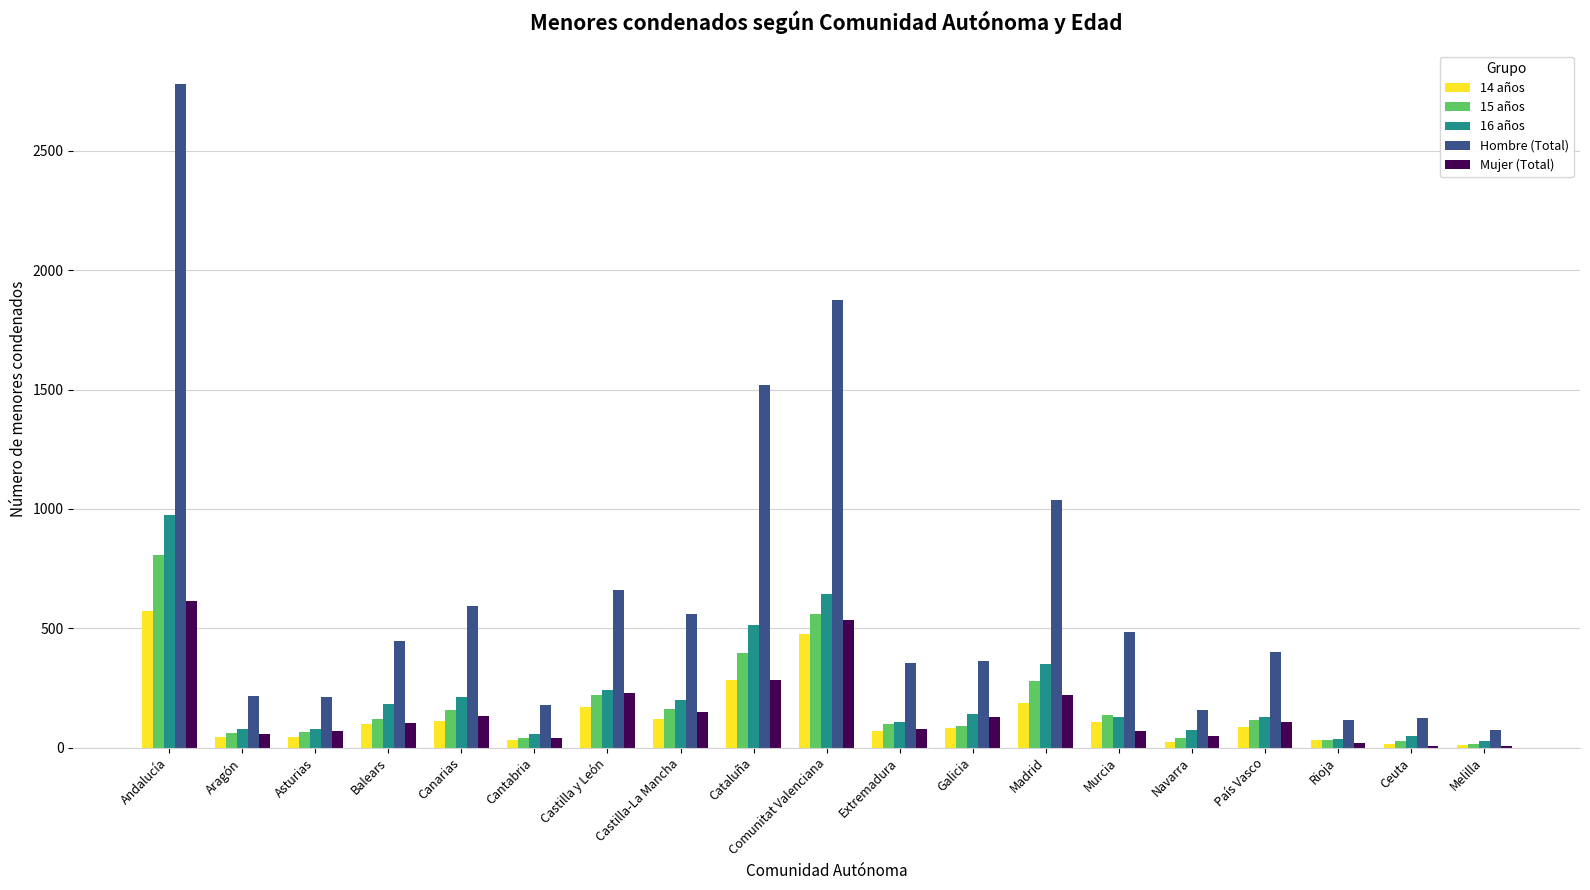

Which series has the largest total across all categories?

Hombre (Total)